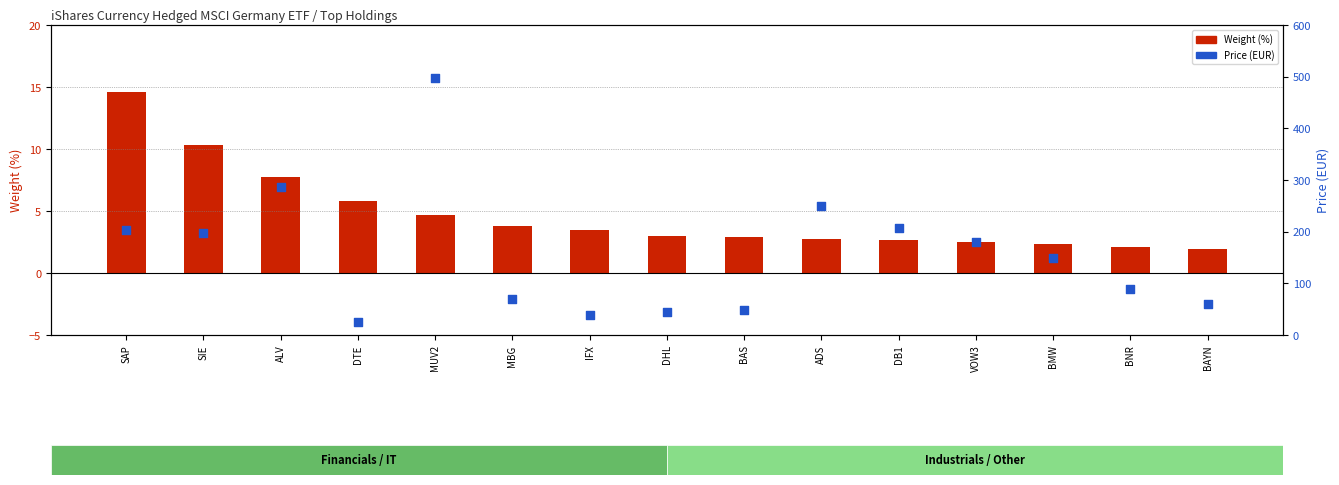

At which category is the sum across all series the highest?

MUV2